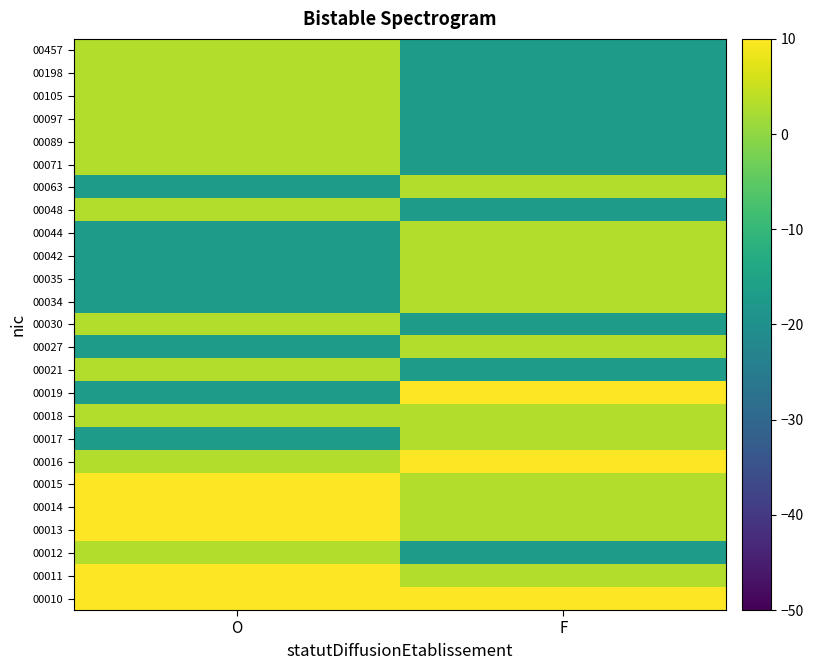

Reading left to right, transcribe all the data shown in this chart.

00010: O=43.2	F=23.2
00011: O=23.2	F=3.2
00012: O=3.2	F=-16.8
00013: O=43.2	F=3.2
00014: O=23.2	F=3.2
00015: O=23.2	F=3.2
00016: O=3.2	F=23.2
00017: O=-16.8	F=3.2
00018: O=3.2	F=3.2
00019: O=-16.8	F=23.2
00021: O=3.2	F=-16.8
00027: O=-16.8	F=3.2
00030: O=3.2	F=-16.8
00034: O=-16.8	F=3.2
00035: O=-16.8	F=3.2
00042: O=-16.8	F=3.2
00044: O=-16.8	F=3.2
00048: O=3.2	F=-16.8
00063: O=-16.8	F=3.2
00071: O=3.2	F=-16.8
00089: O=3.2	F=-16.8
00097: O=3.2	F=-16.8
00105: O=3.2	F=-16.8
00198: O=3.2	F=-16.8
00457: O=3.2	F=-16.8